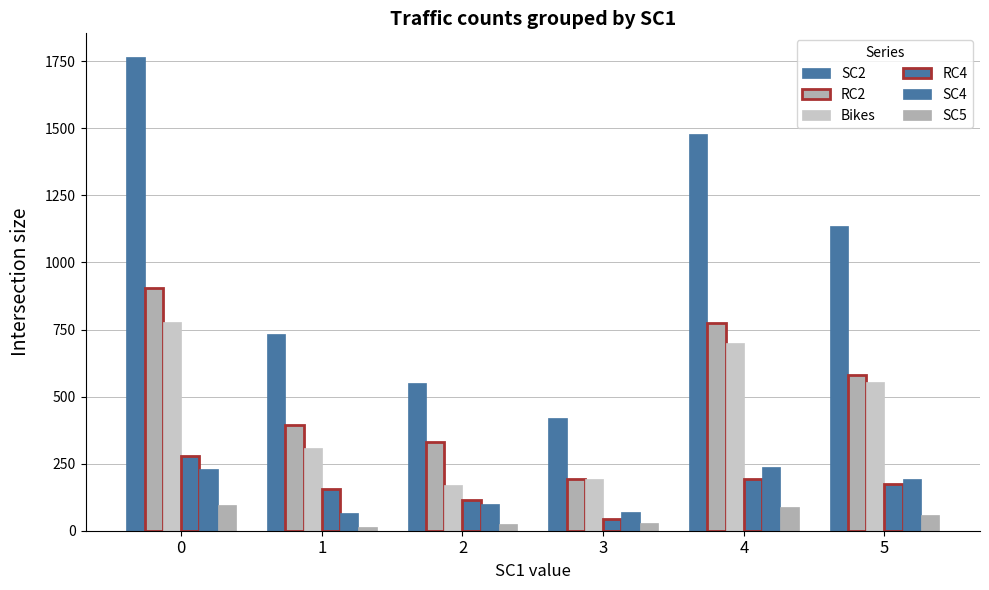

What is the lowest value of the SC4 series?

66